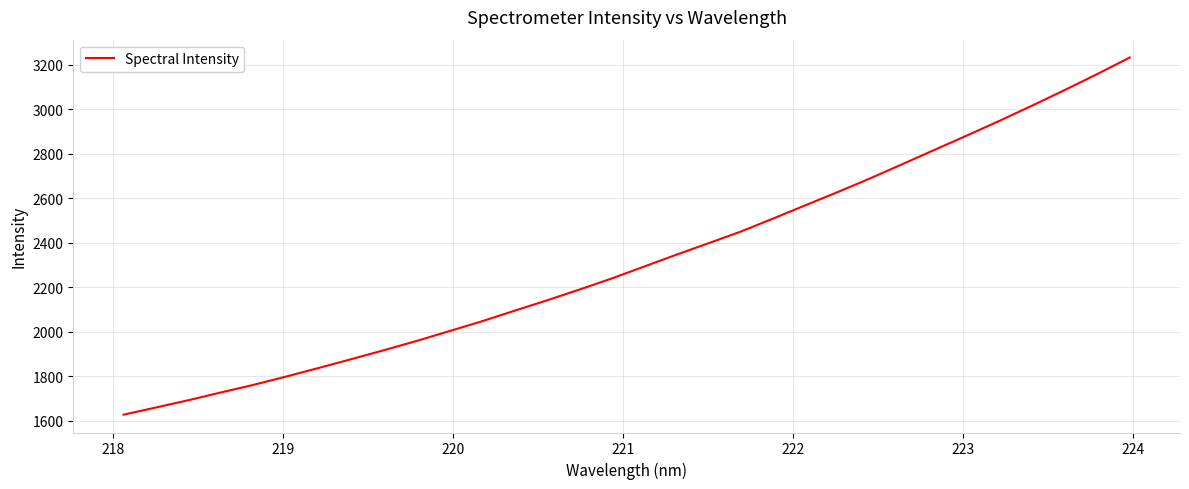

What is the difference between the maximum and minimum values?

1604.2